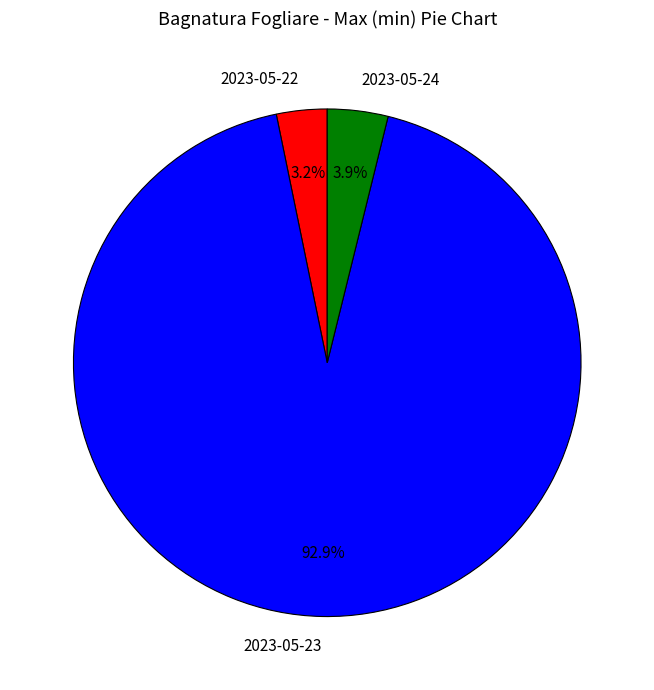

Which slice is the largest?

2023-05-23